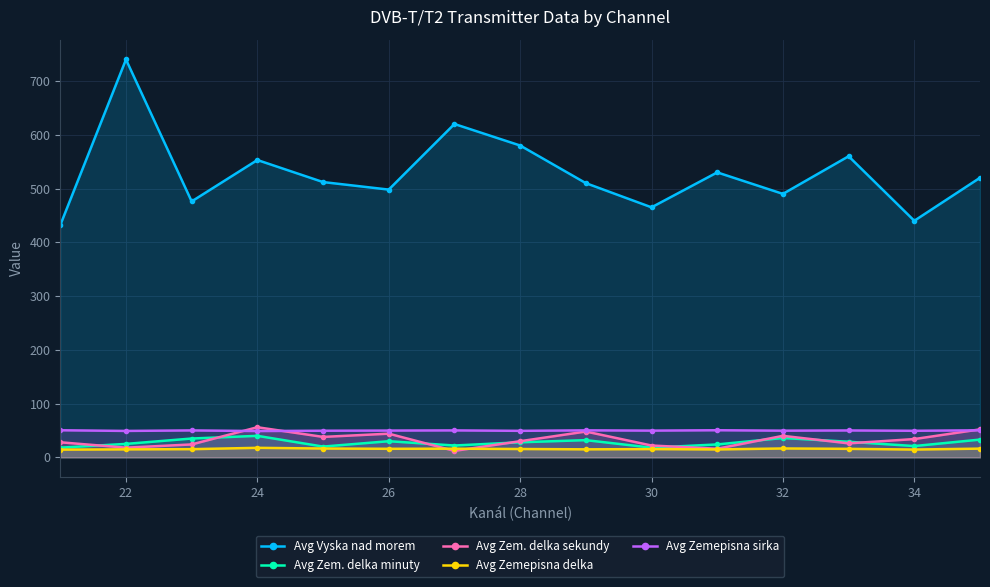

What is the approximate value of Avg Zem. delka minuty at 32?

36.0